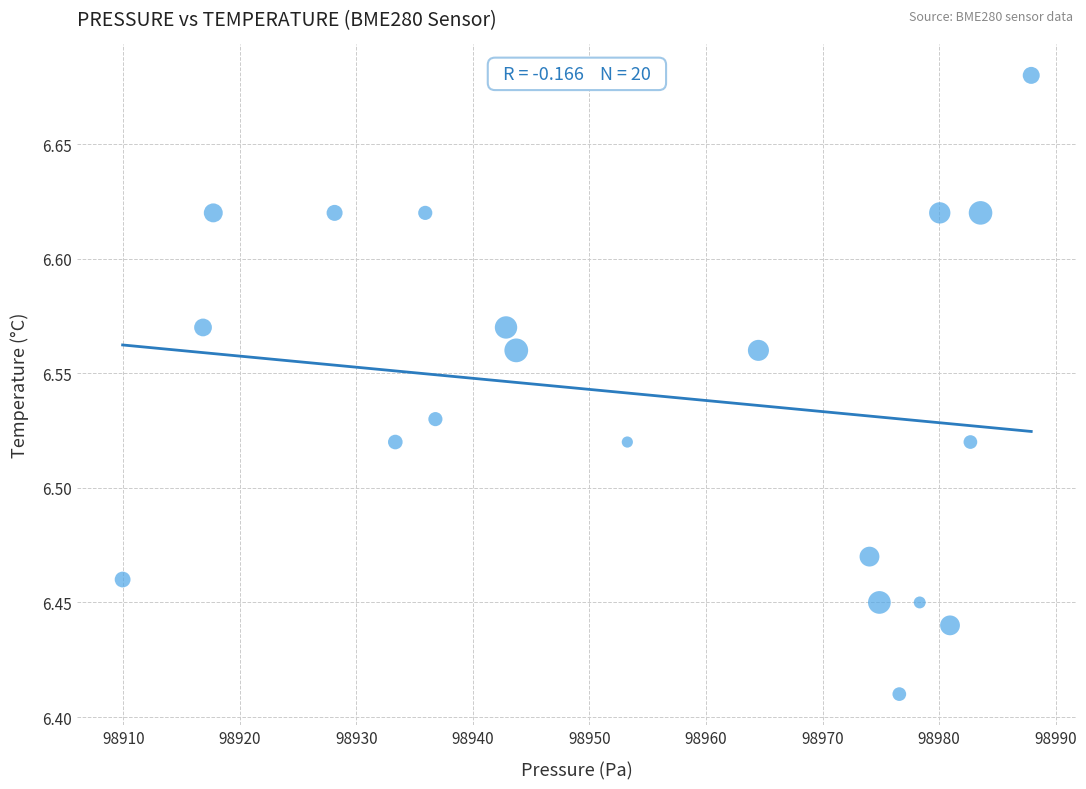

What is the range of X values (max minus min)?

78.0